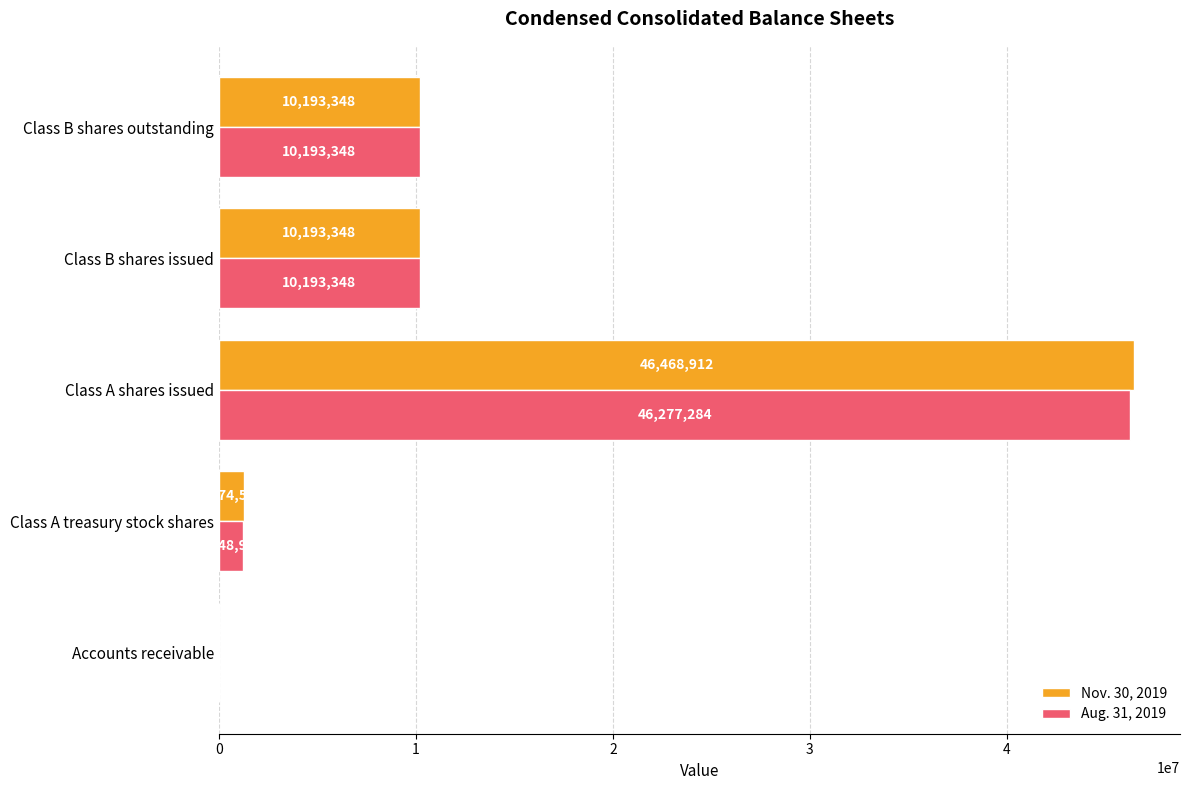

The Nov. 30, 2019 series shows 24003074 at Class A shares issued. True or false?

False